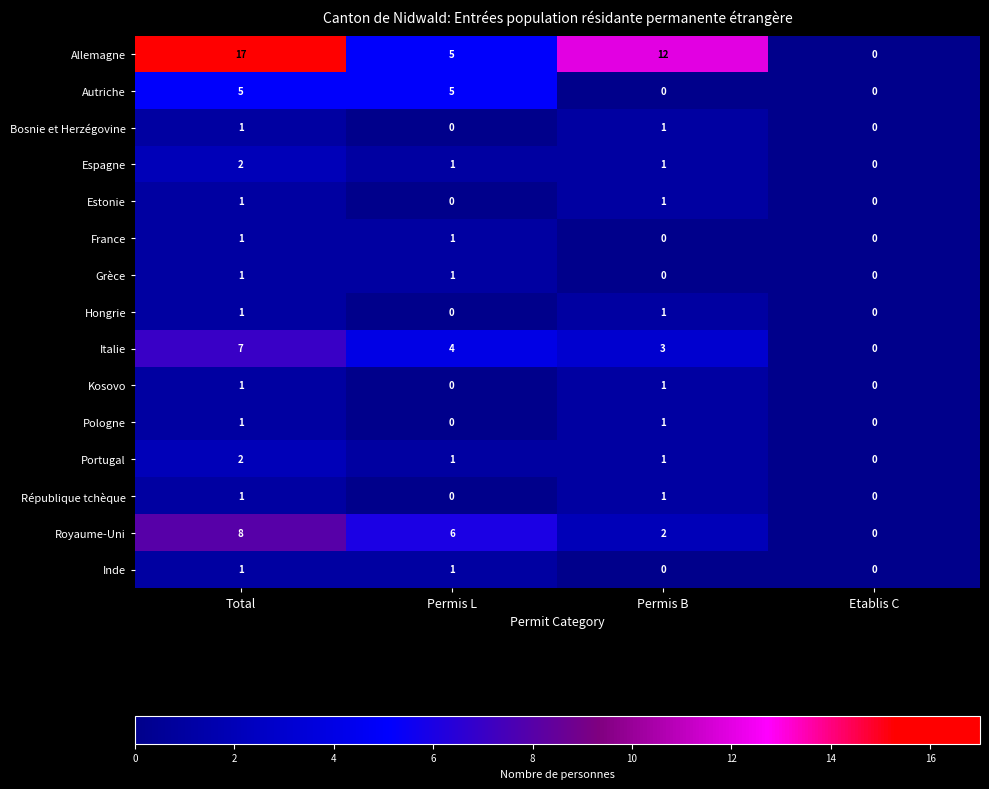

The Inde series shows -1 at Etablis C. True or false?

False